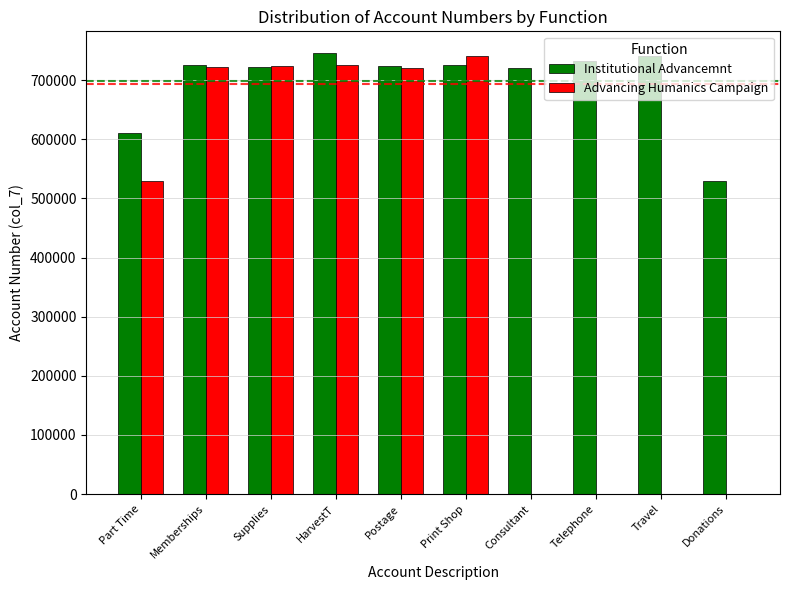

What is the sum of the Advancing Humanics Campaign values at Consultant and Print Shop?

740200